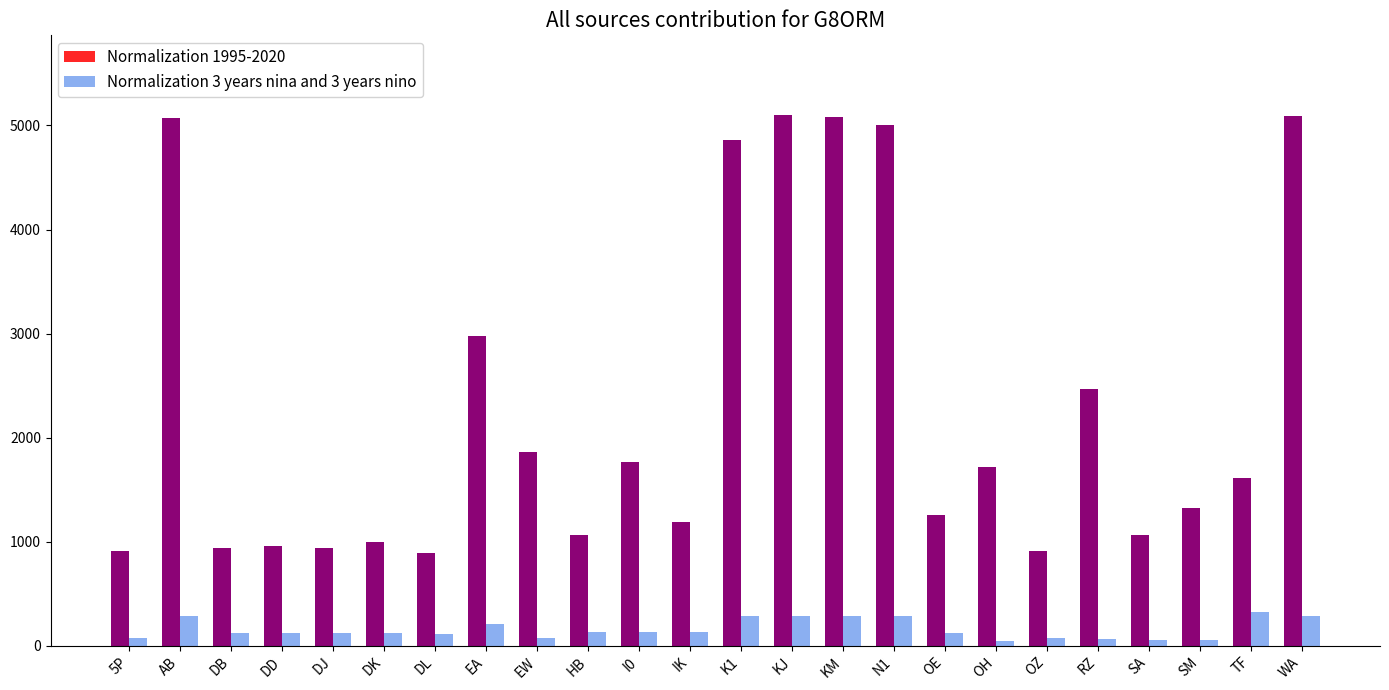

What are all the series names shown in the legend?

Normalization 1995-2020, Normalization 3 years nina and 3 years nino